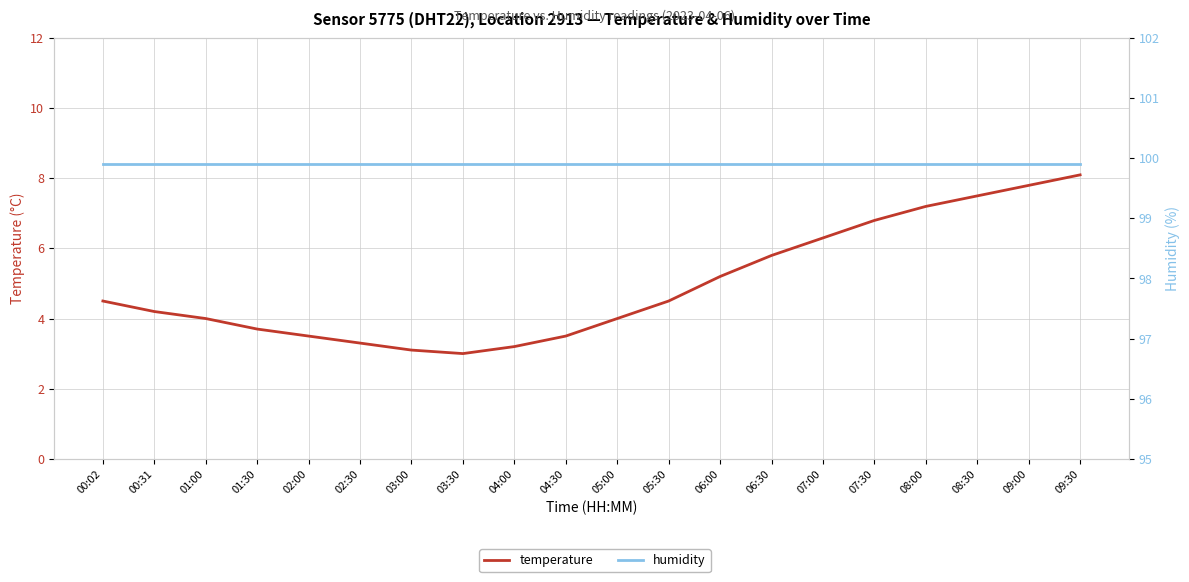

Which series has the widest spread of values?

temperature